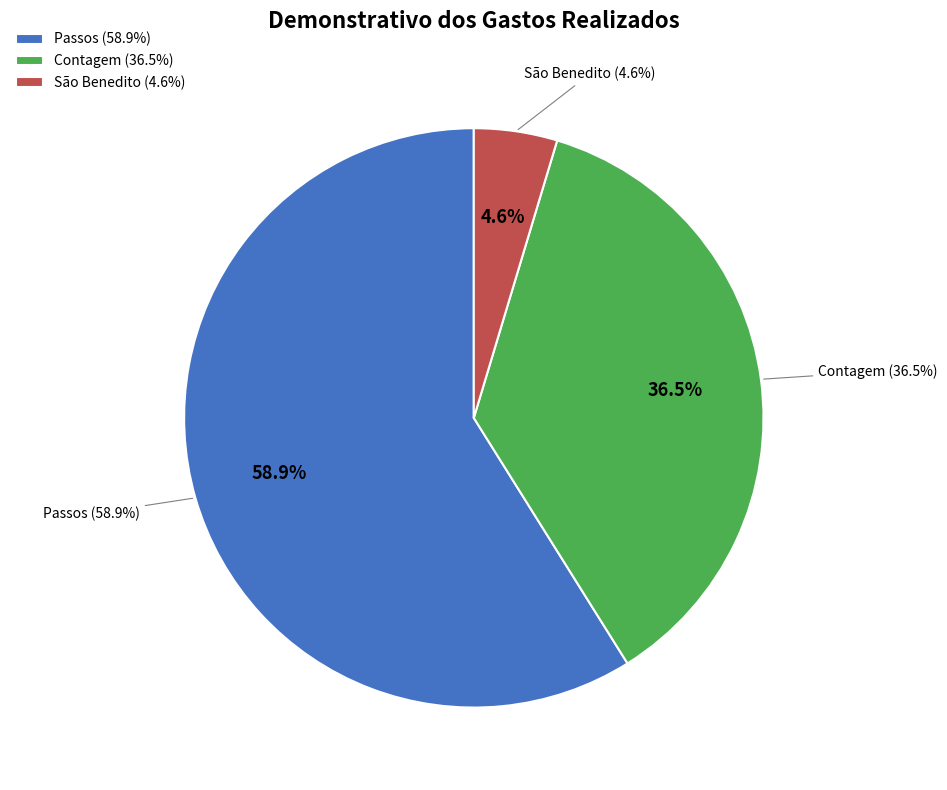

What percentage is the Contagem slice, to the nearest percent?

36%